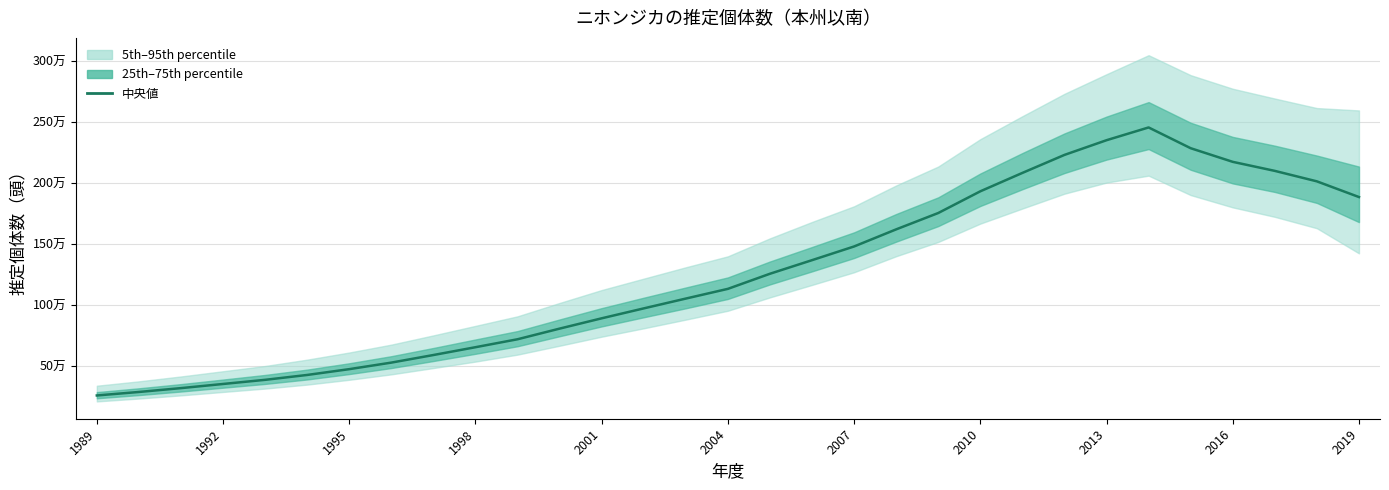

What is the difference between the second highest and minimum values?

2092140